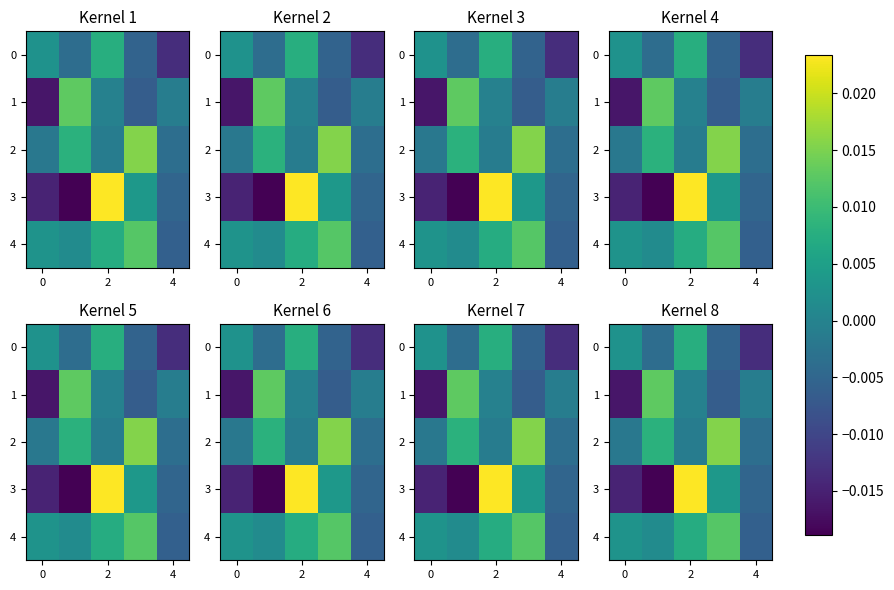

Count the number of categories in the chart.

5